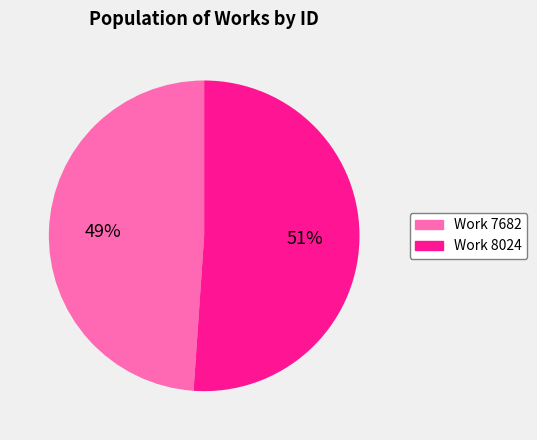

Approximately how many times larger is the value at Work 8024 compared to Work 7682?

1.0